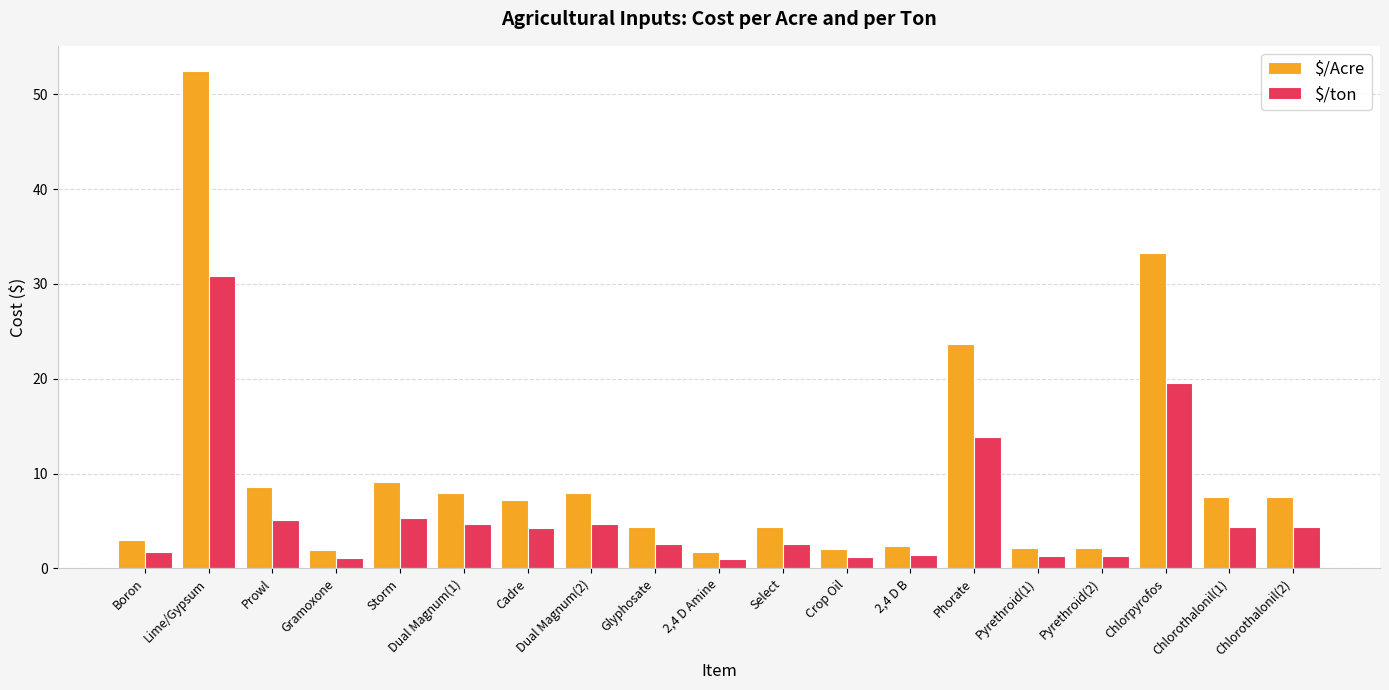

What is the difference between the highest and lowest values at Chlorothalonil(2)?

3.1